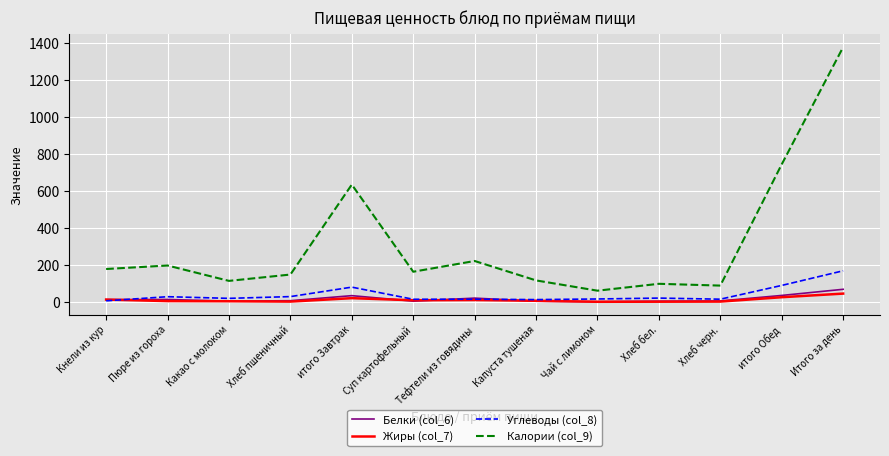

At which category is the sum across all series the highest?

Итого за день